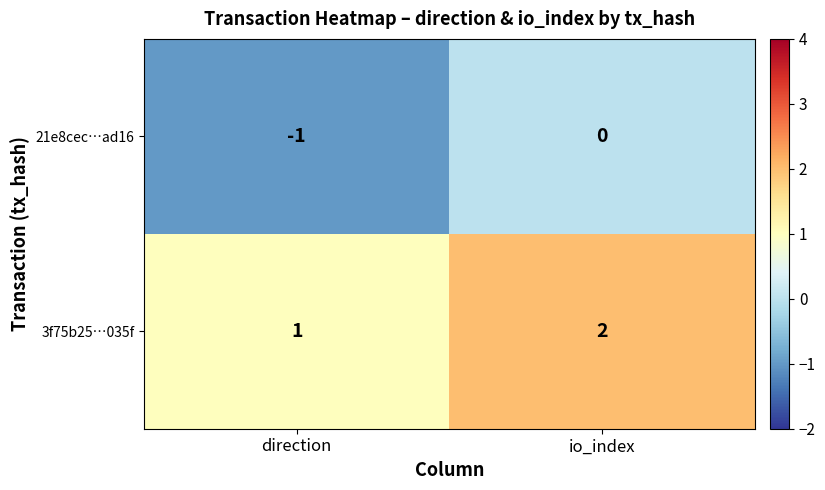

Rank the series by their average value, from lowest to highest.

21e8cec…ad16, 3f75b25…035f